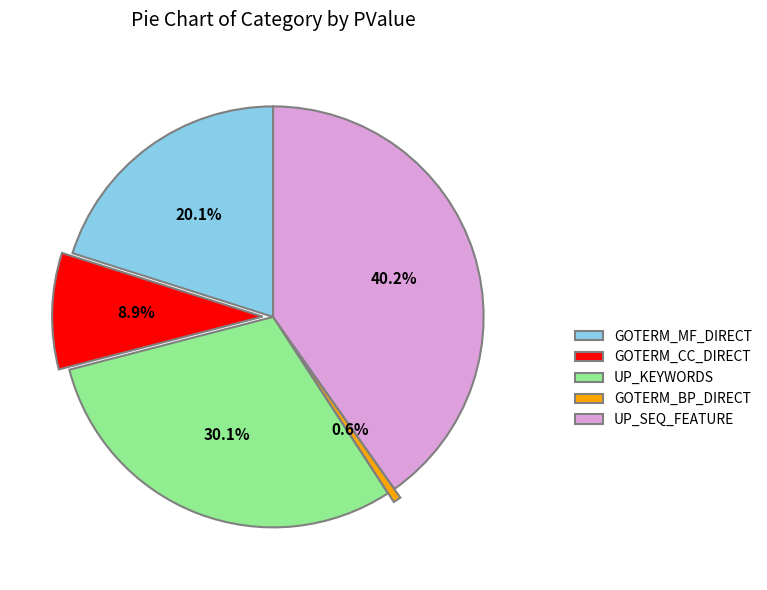

What is the smallest slice in the pie chart?

GOTERM_BP_DIRECT